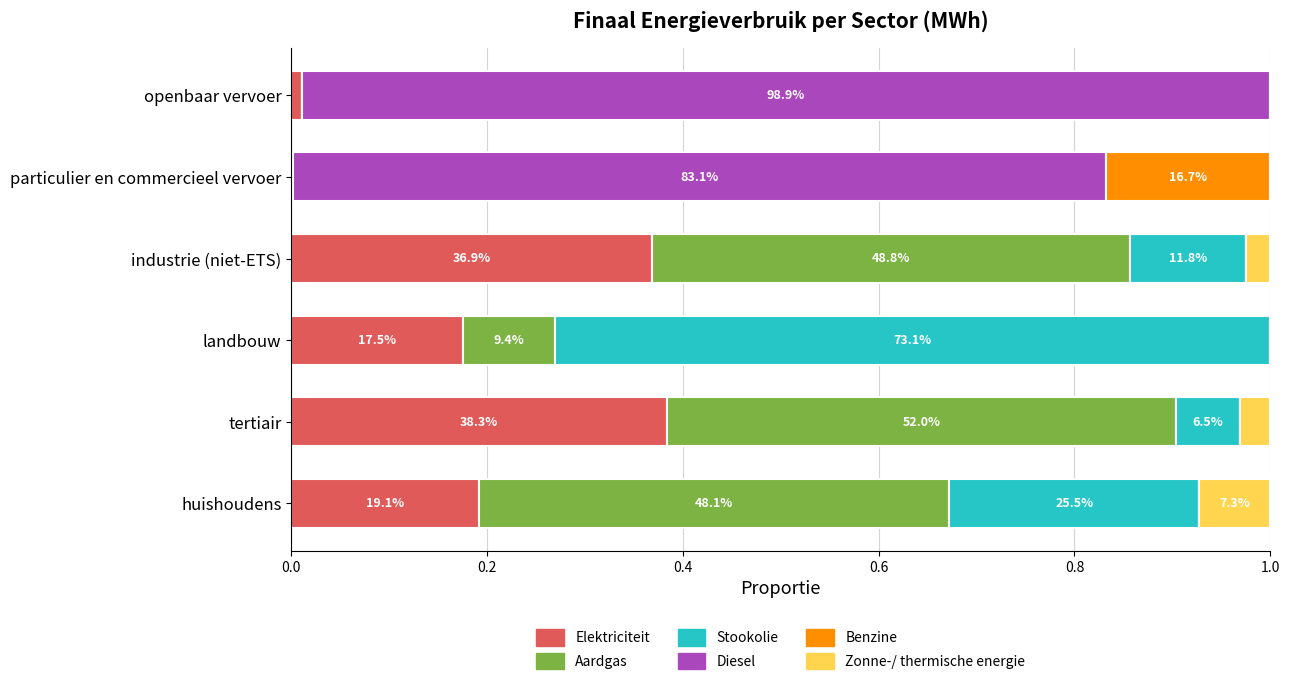

What are all the series names shown in the legend?

Elektriciteit, Aardgas, Stookolie, Diesel, Benzine, Zonne-/ thermische energie